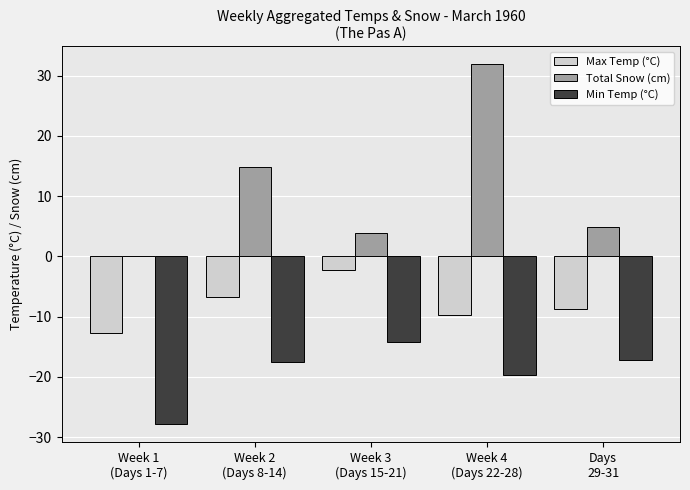

The value of Min Temp (°C) at Week 1
(Days 1-7) is -38.4. True or false?

False